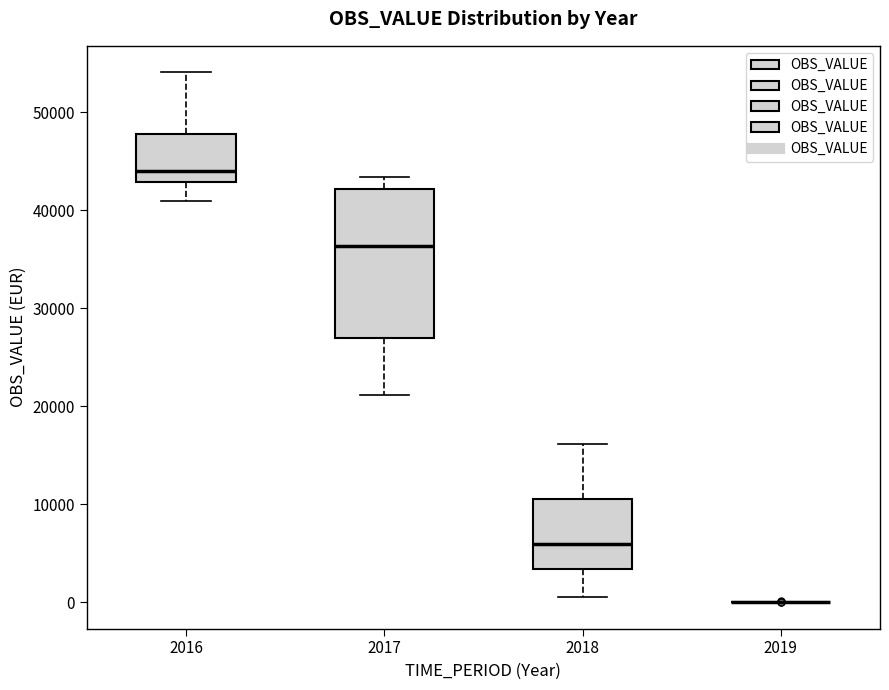

Where is the upper edge of the box at x = 2018 on the y-axis? The values are not printed on the chart, so give them approximately, as read against the axis.

11000